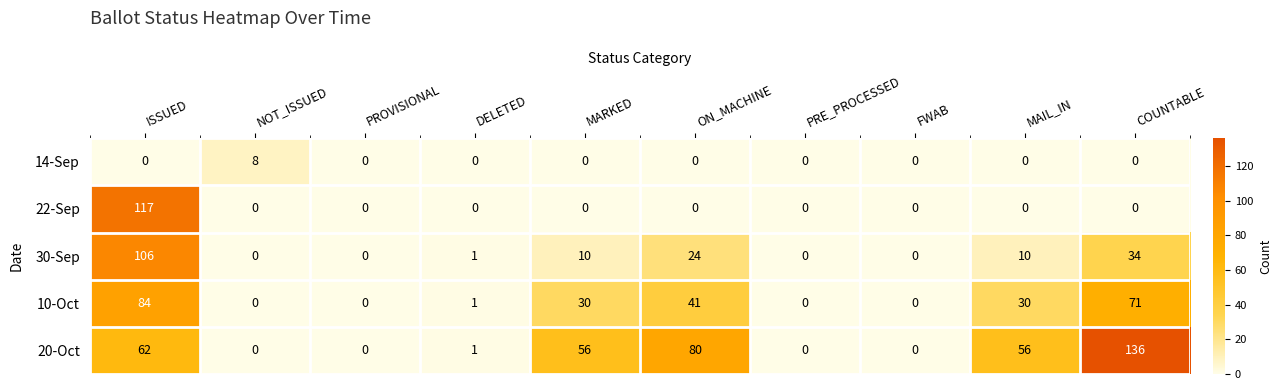

Is the value of 14-Sep at DELETED greater than the value of 20-Oct at DELETED?

No